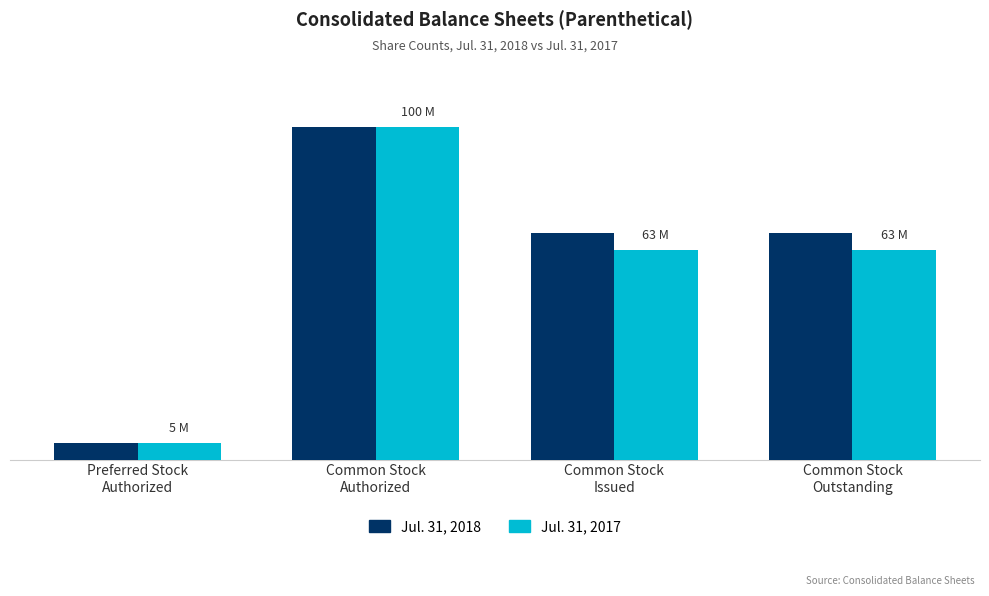

List the series in order of their peak value, lowest first.

Jul. 31, 2018, Jul. 31, 2017